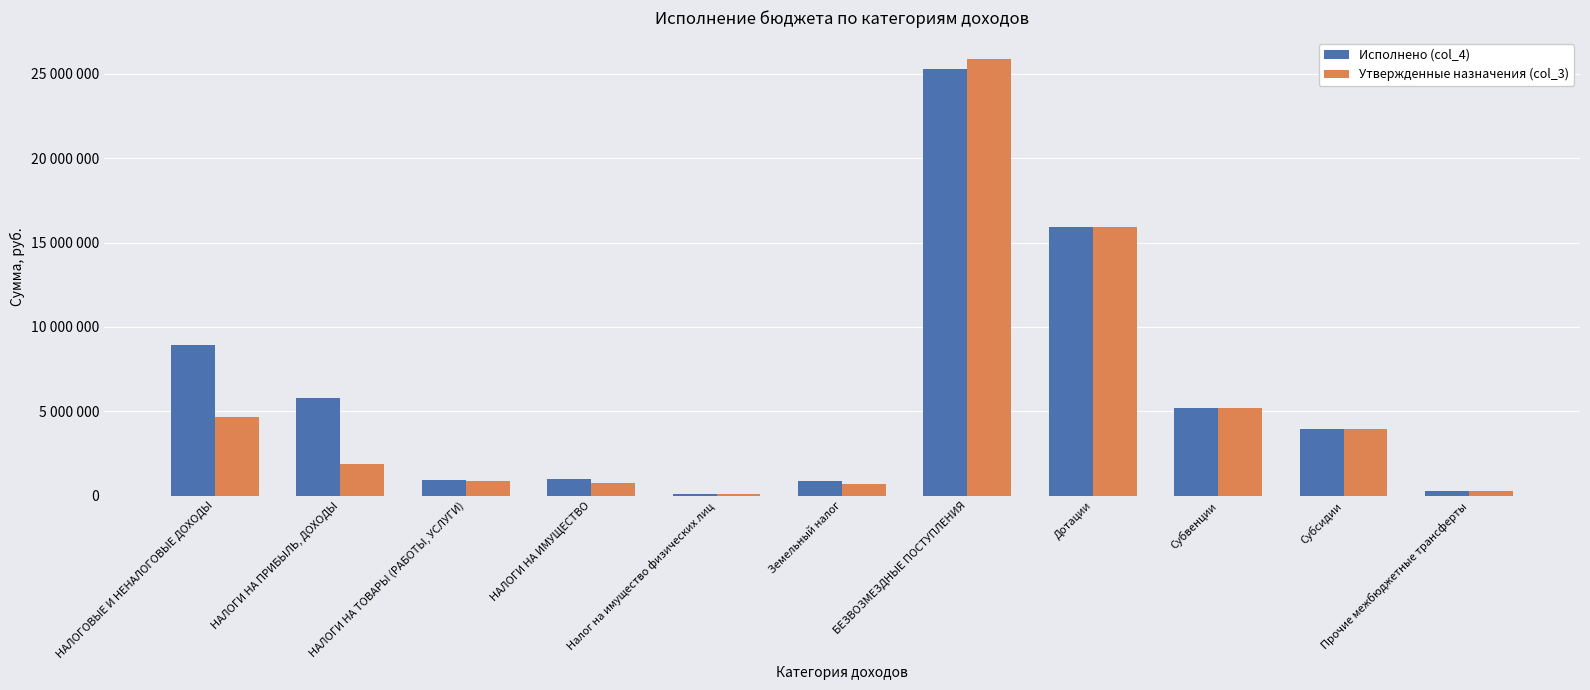

Are the bars grouped side by side (vs. stacked)?

Yes